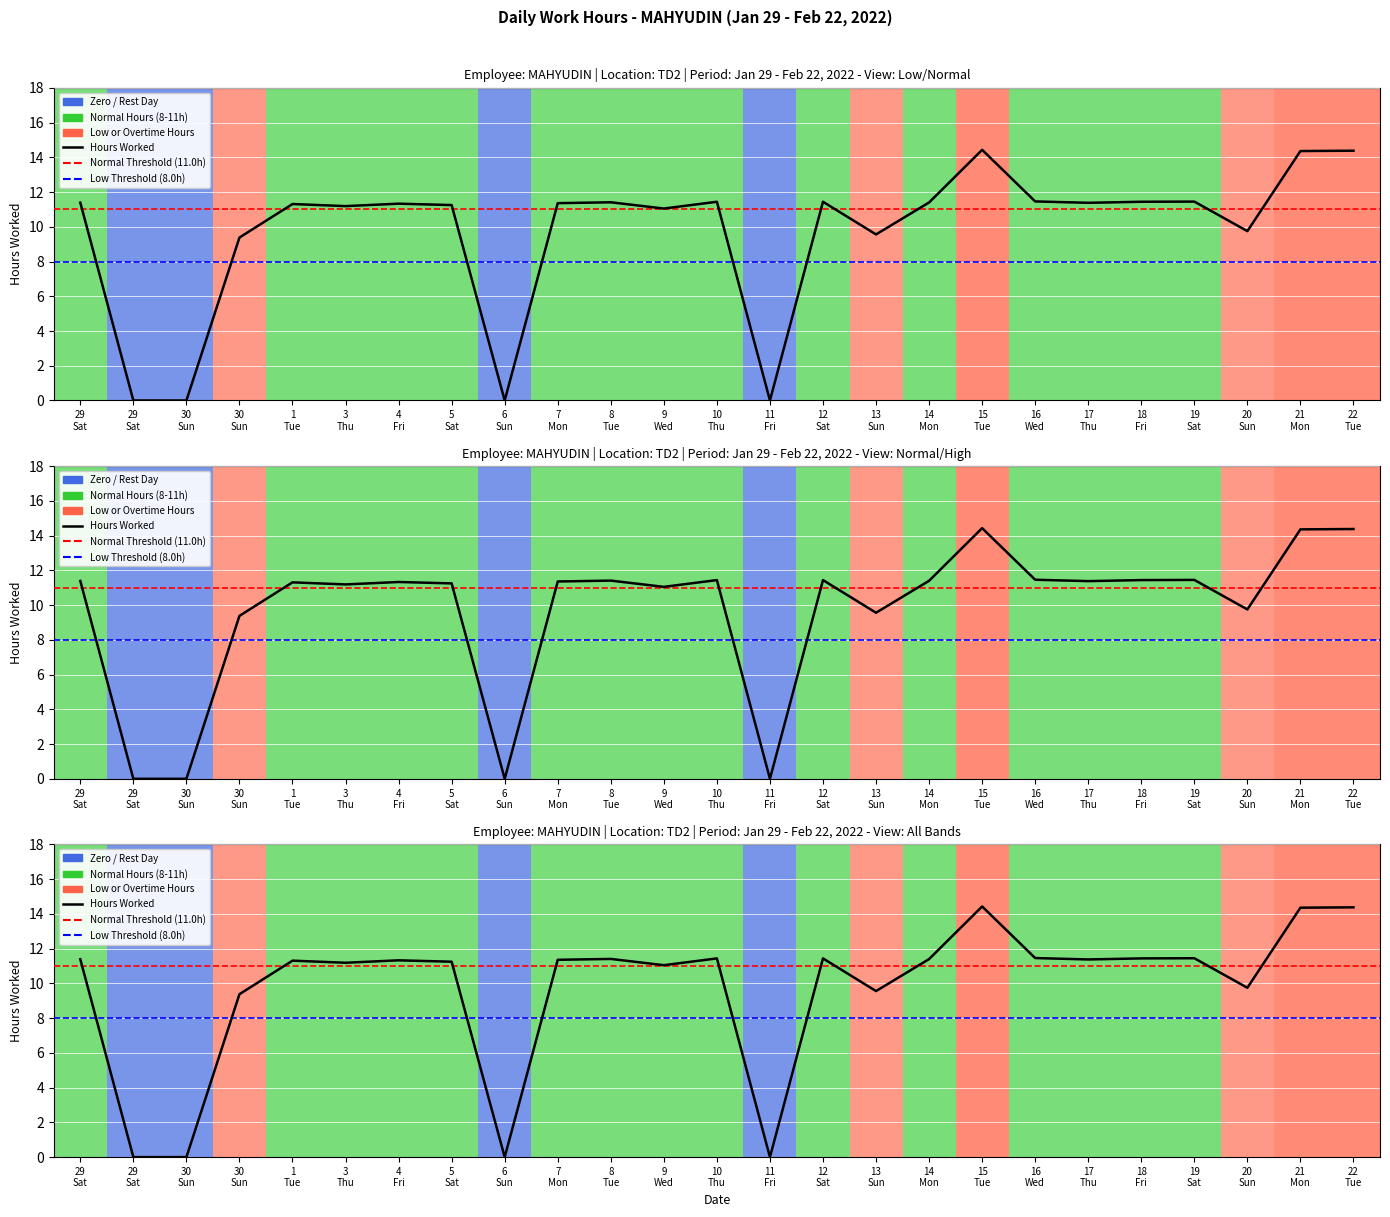

Read the value at 16 Wed.

11.5